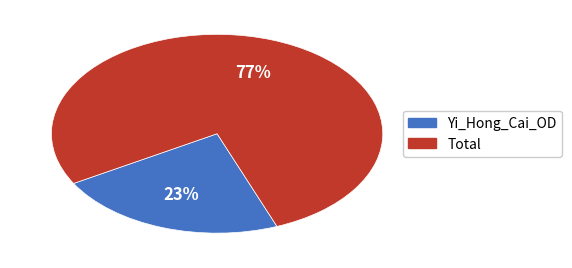

To the nearest percent, what percentage of the pie is Yi_Hong_Cai_OD?

23%